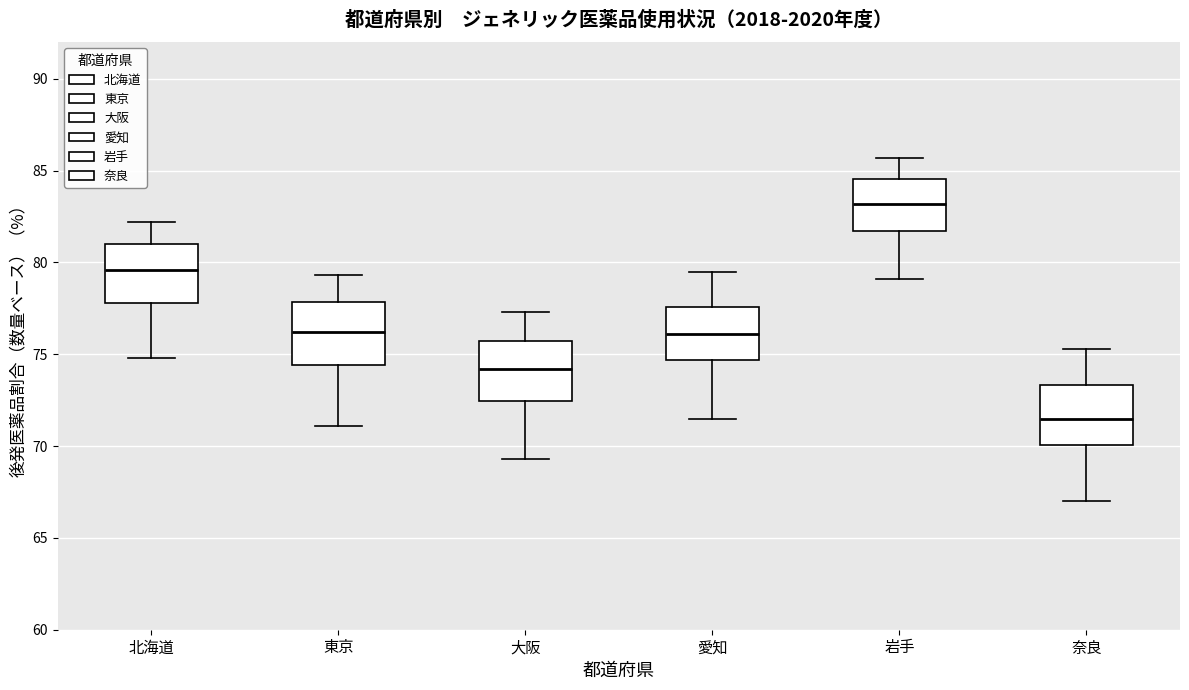

Reading left to right, read every box against the y-axis: the position of its median line, the range the box covers, and the ends of its whiskers. The values are not printed on the chart, so give them approximately, as read against the axis.

北海道: median 79.5, box 78.0 to 81.0, whiskers 75.0 to 82.0
東京: median 76.0, box 74.5 to 78.0, whiskers 71.0 to 79.5
大阪: median 74.0, box 72.5 to 76.0, whiskers 69.5 to 77.5
愛知: median 76.0, box 74.5 to 77.5, whiskers 71.5 to 79.5
岩手: median 83.0, box 81.5 to 84.5, whiskers 79.0 to 85.5
奈良: median 71.5, box 70.0 to 73.5, whiskers 67.0 to 75.5